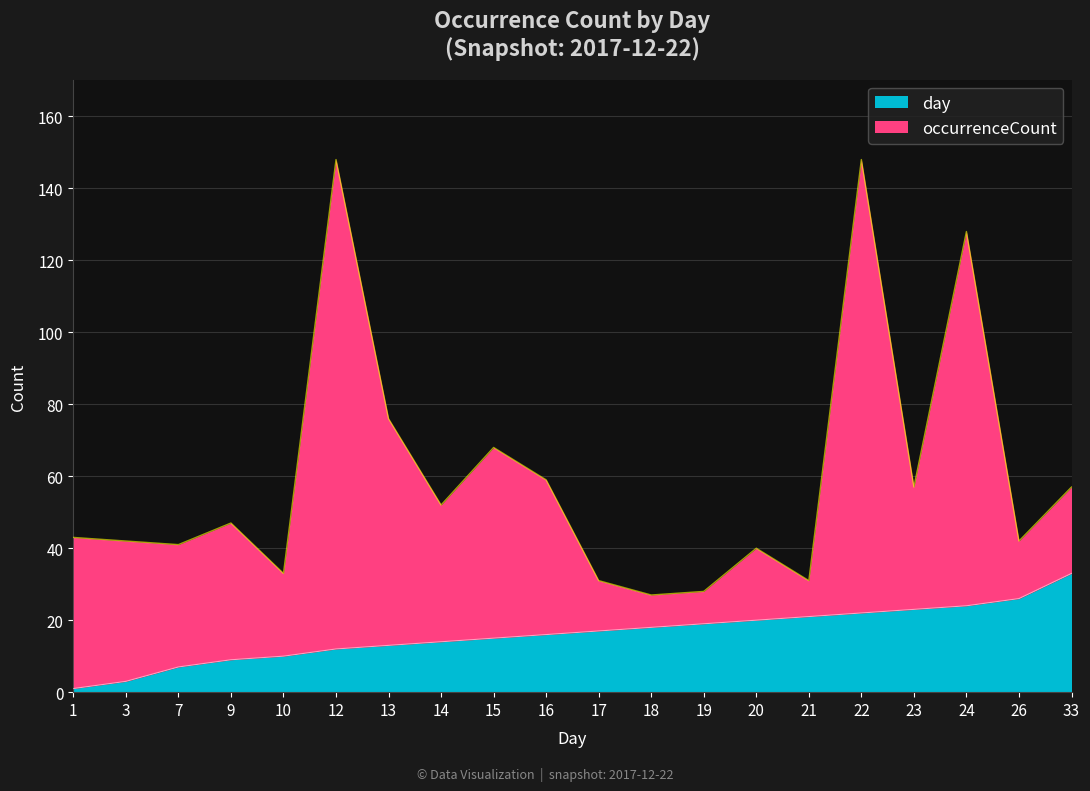

True or false: the data shows 2 at 7.

False